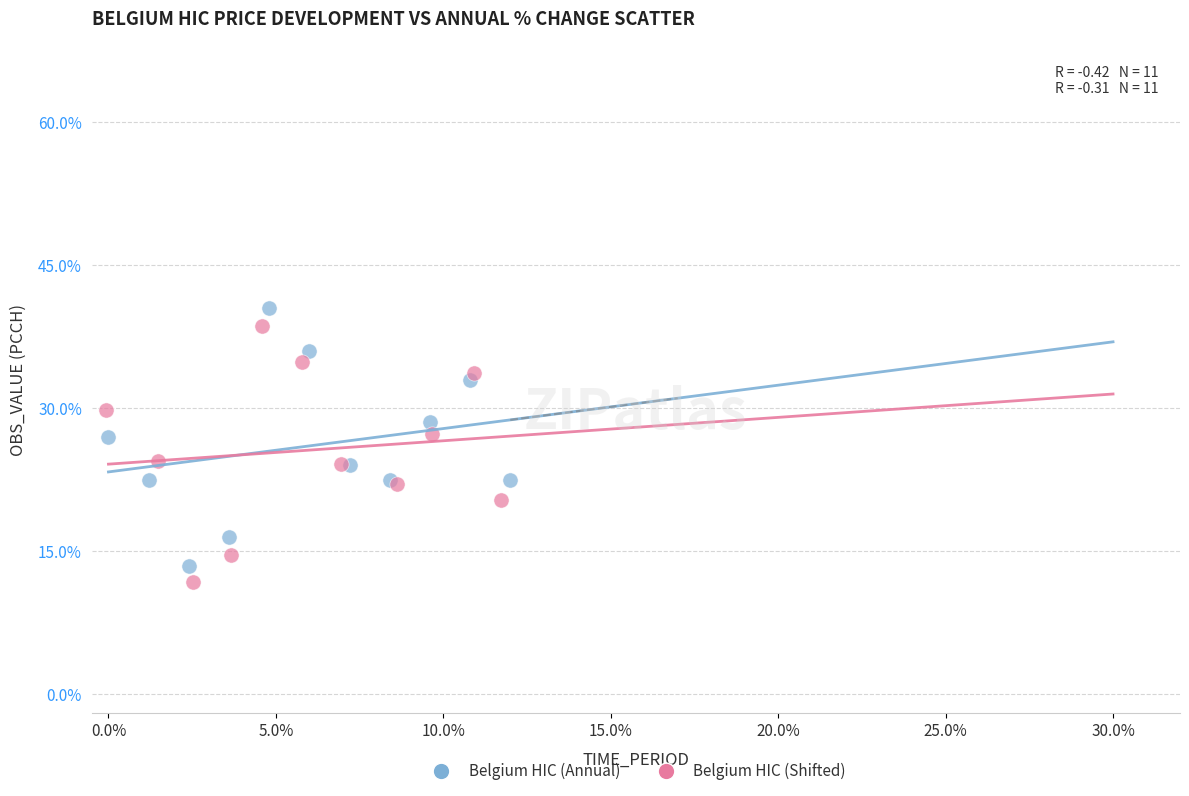

Which series has the widest spread of Y values?

Belgium HIC (Annual)